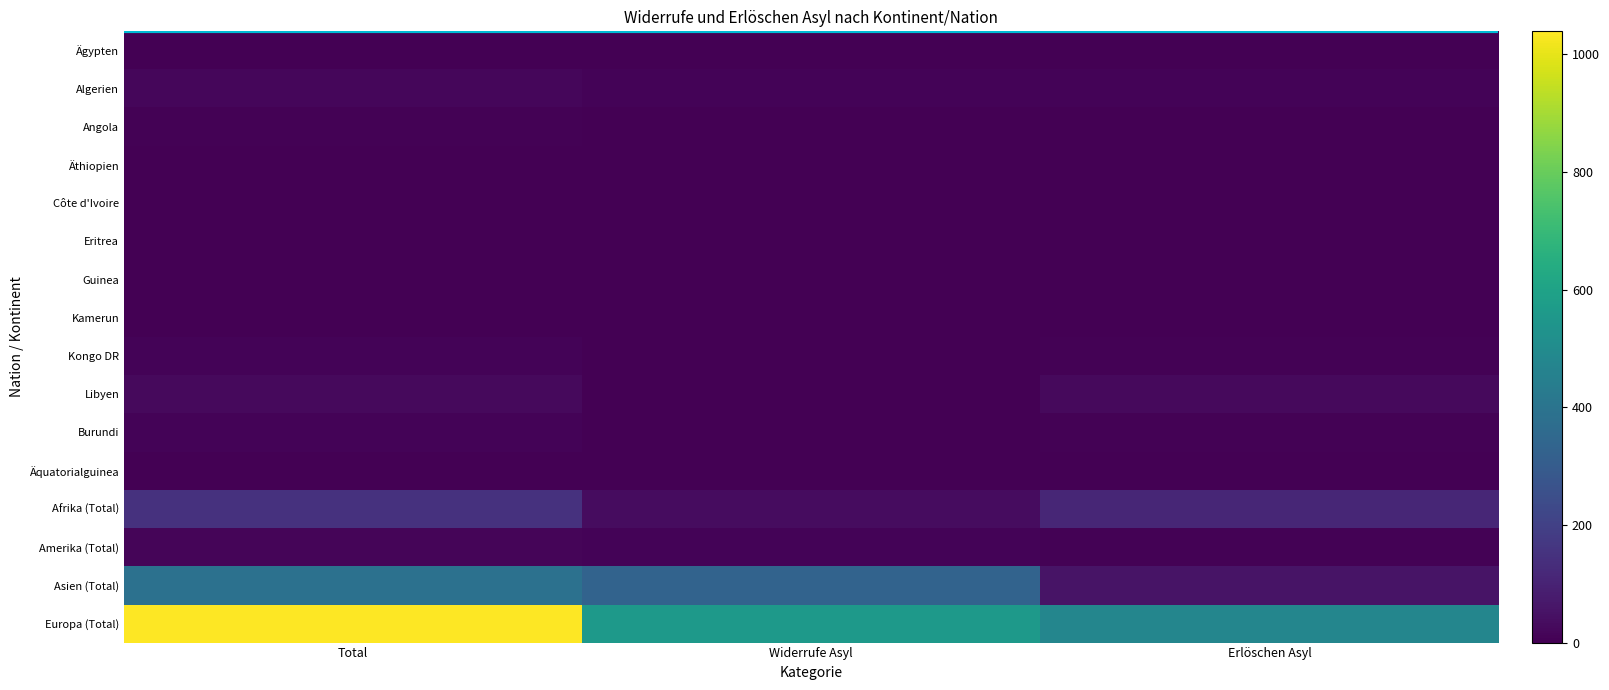

List the series in order of their peak value, lowest first.

Ägypten, Côte d'Ivoire, Kamerun, Eritrea, Äquatorialguinea, Äthiopien, Guinea, Angola, Kongo DR, Burundi, Amerika (Total), Algerien, Libyen, Afrika (Total), Asien (Total), Europa (Total)